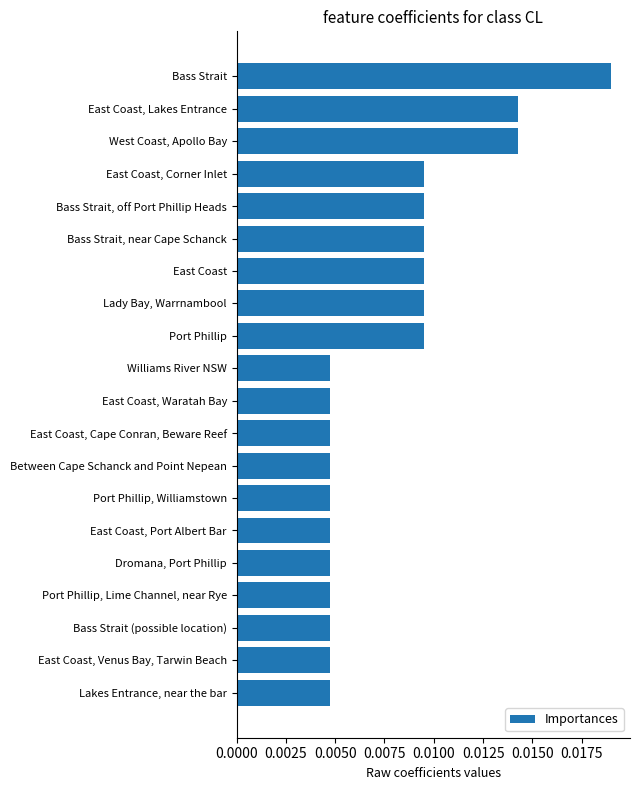

Which has a higher value, Williams River NSW or East Coast?

East Coast